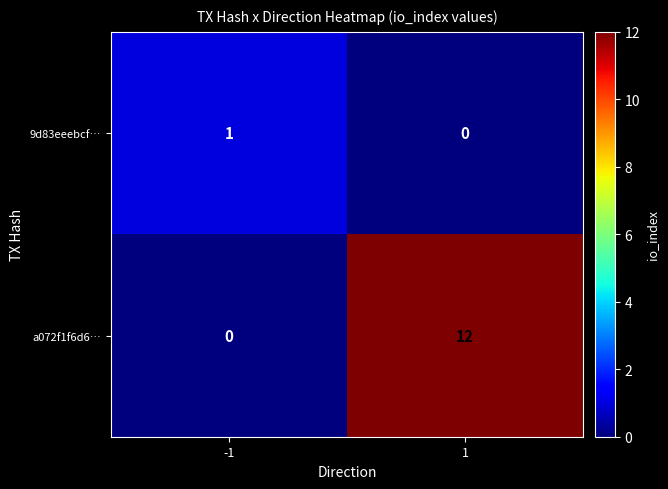

List the series in order of their overall mean, highest first.

a072f1f6d6…, 9d83eeebcf…